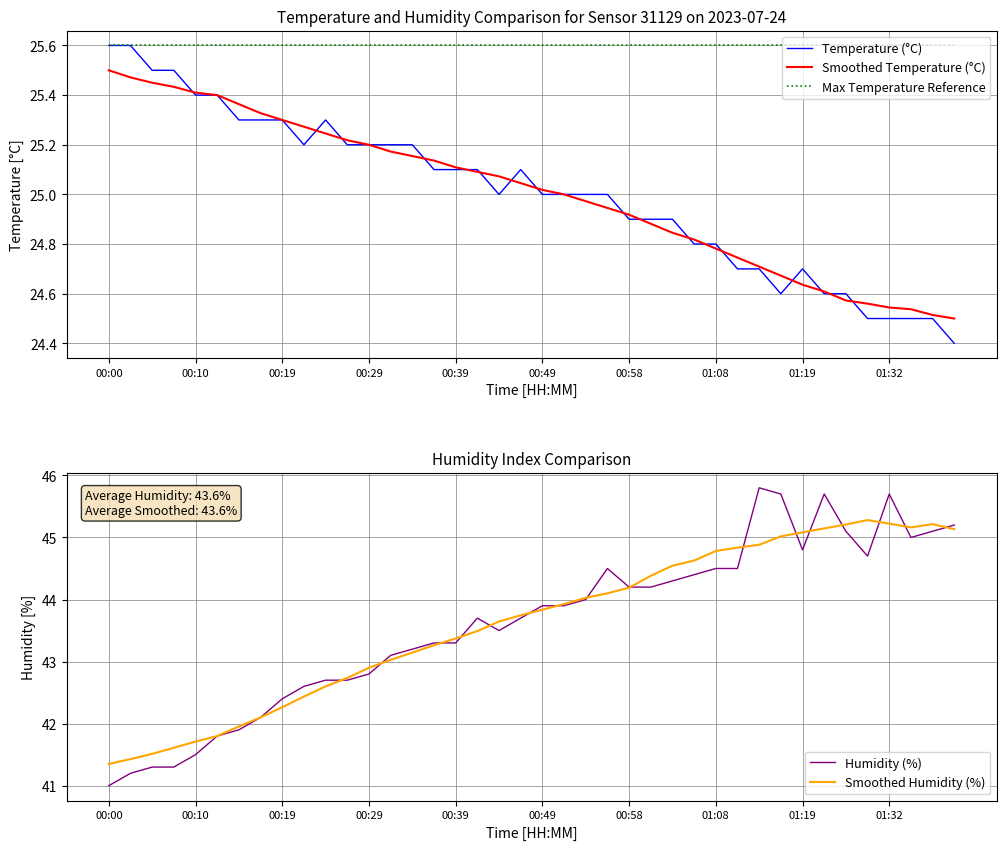

True or false: Max Temperature Reference has more than 1 points higher than both neighbors.

False